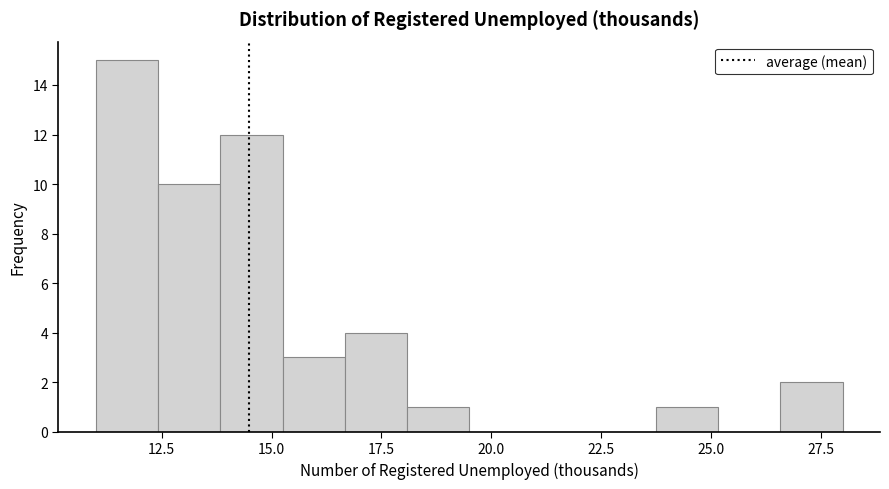

Around what value on the x-axis is the tallest bar? Give the approximate position of its centre, as read against the axis.

11.5